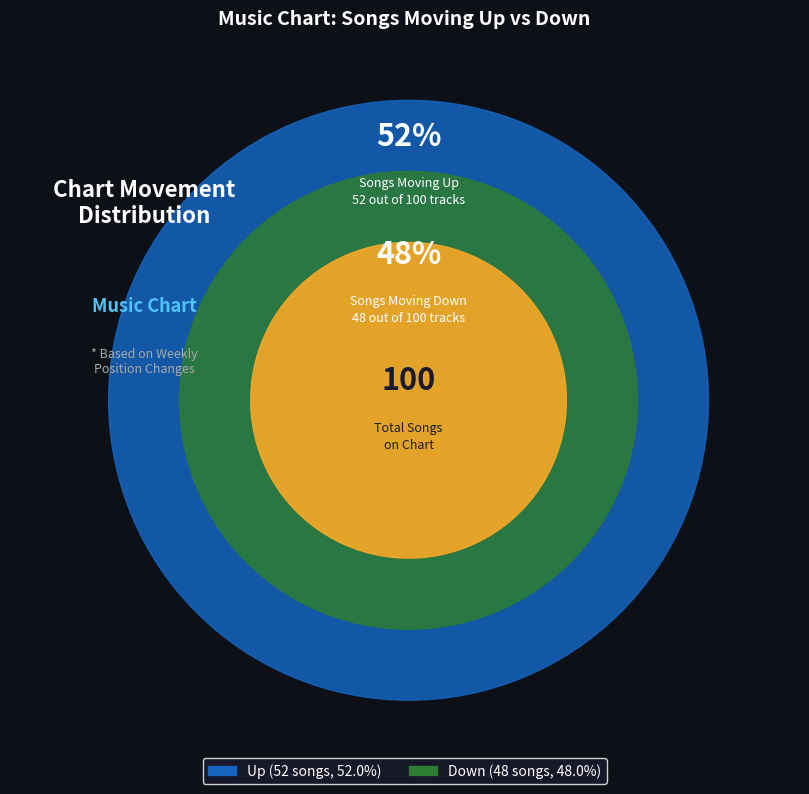

How many segments does this pie chart have?

2